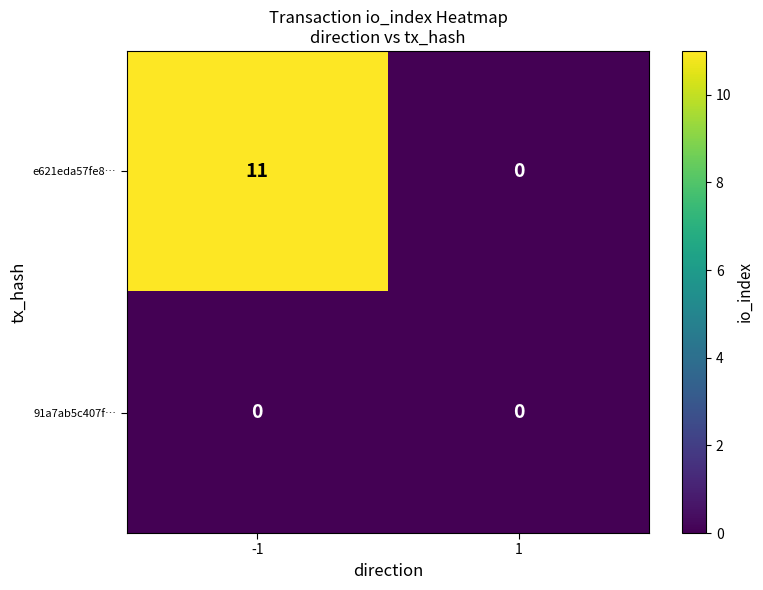

At which category is the sum across all series the highest?

-1